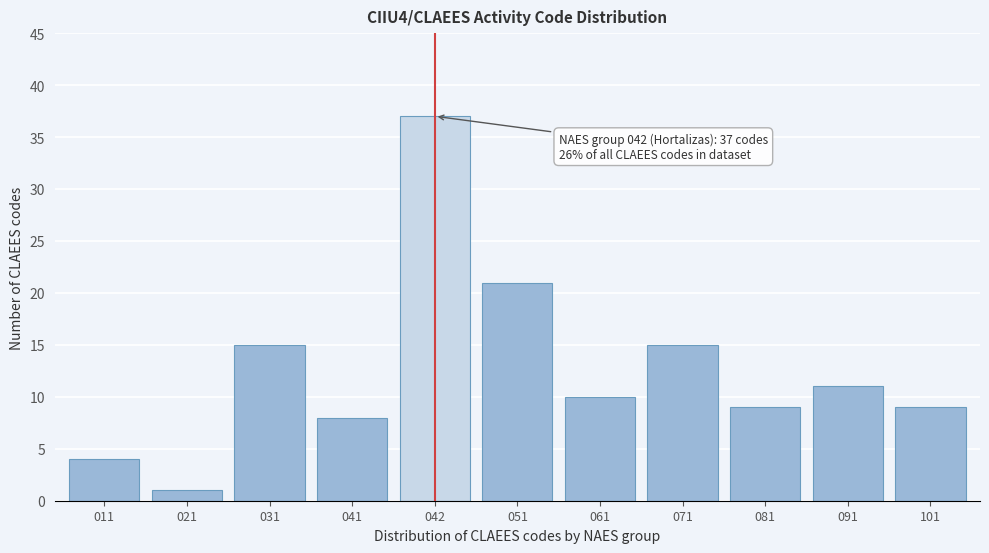

Reading left to right, what are all the values shown in this chart?

011=4	021=1	031=15	041=8	042=37	051=21	061=10	071=15	081=9	091=11	101=9